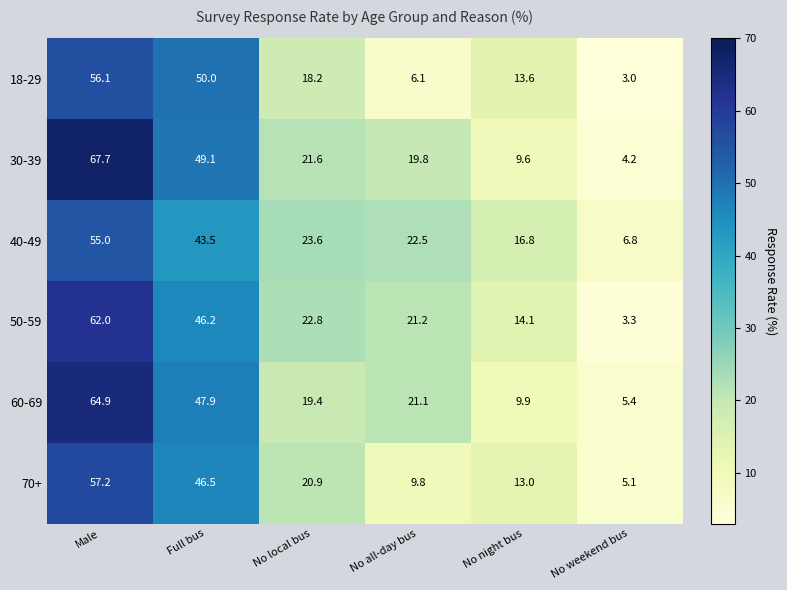

How many series are shown in this chart?

6